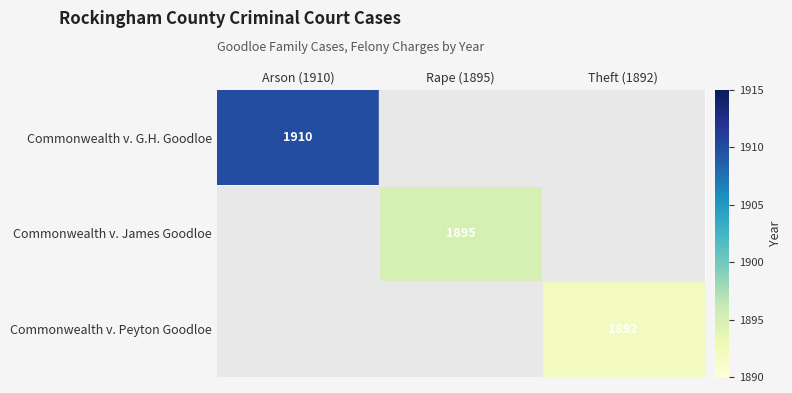

True or false: Commonwealth v. James Goodloe has a value of 1895 at Rape (1895).

True